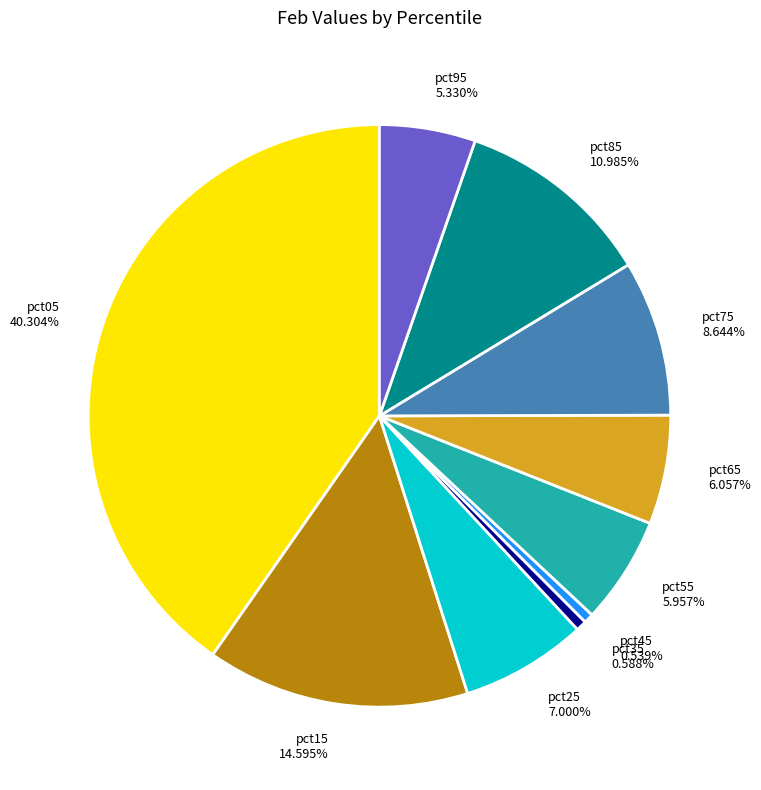

Does pct85 represent more than half of the total?

No